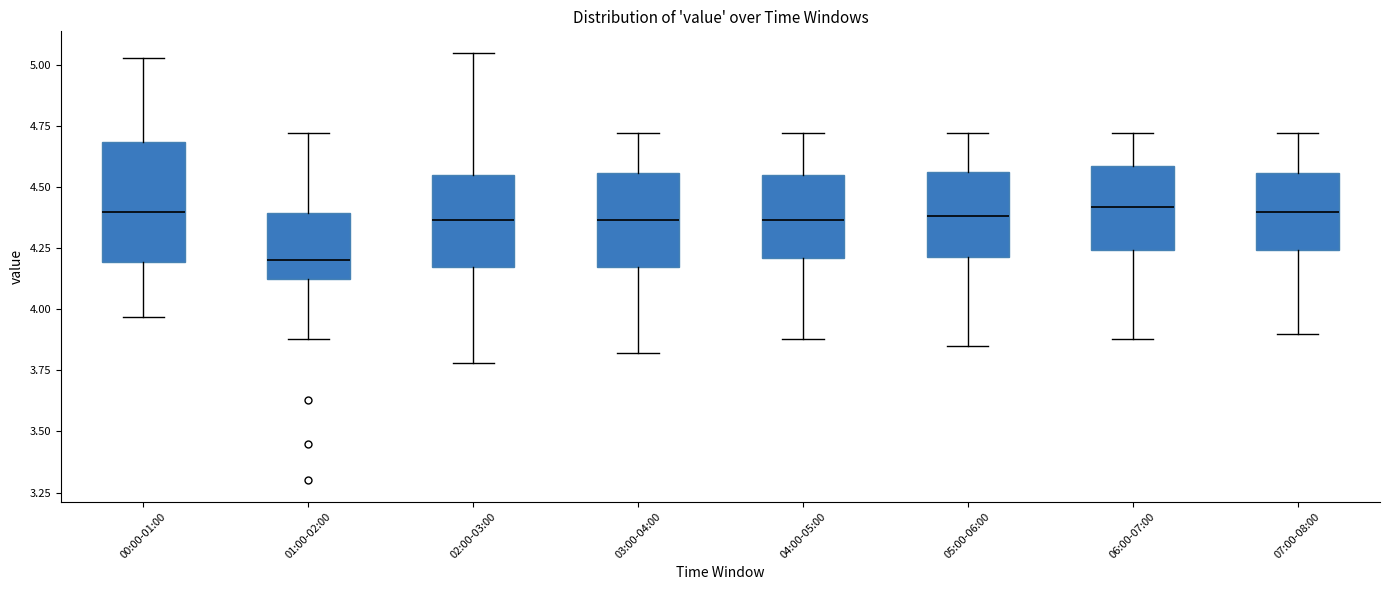

Comparing the boxes themselves (not the whiskers), which one is the tallest?

00:00-01:00